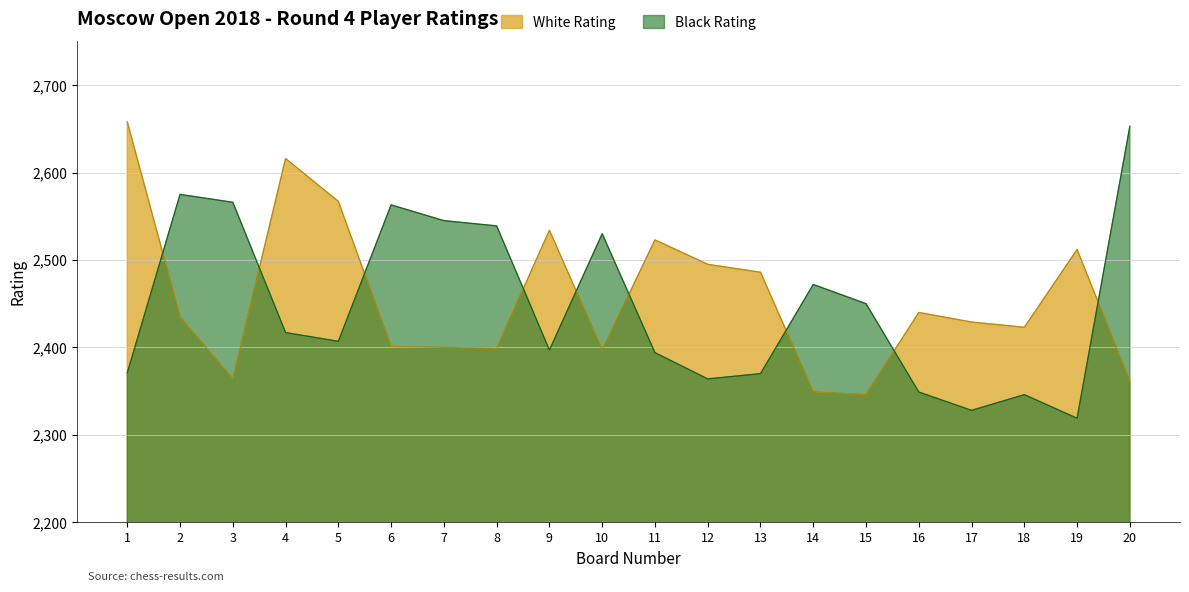

How many intersections are there between Black Rating and White Rating?

9